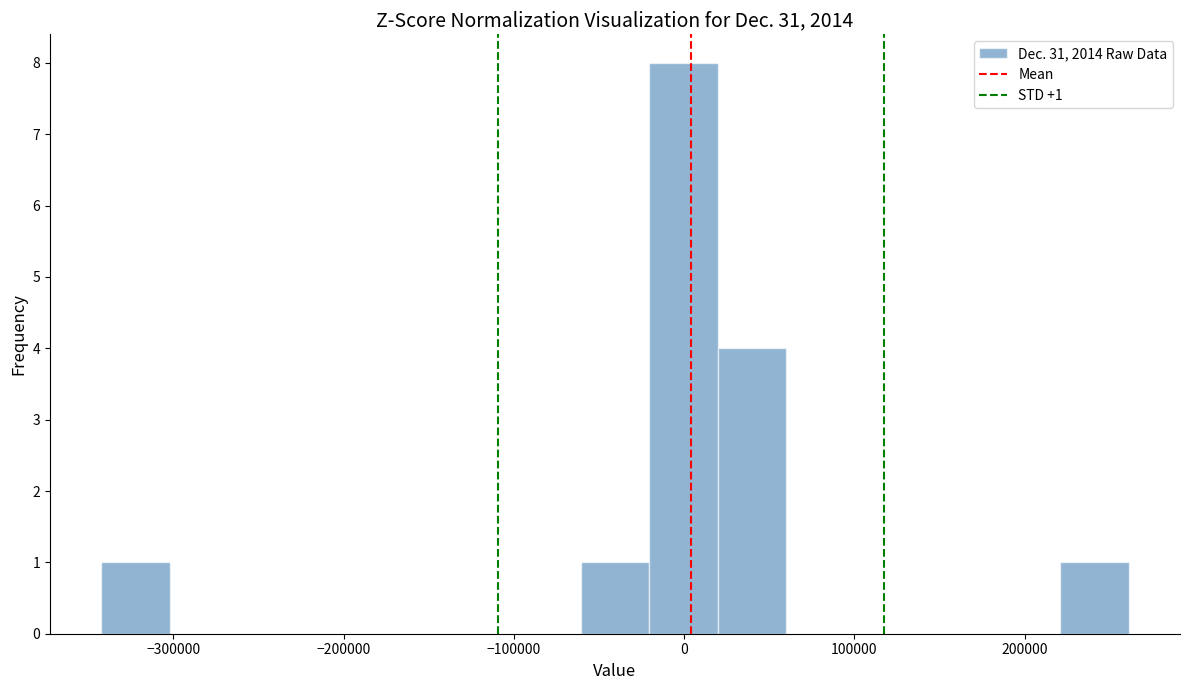

Which range on the x-axis has the tallest bar?

-20000 to 20000